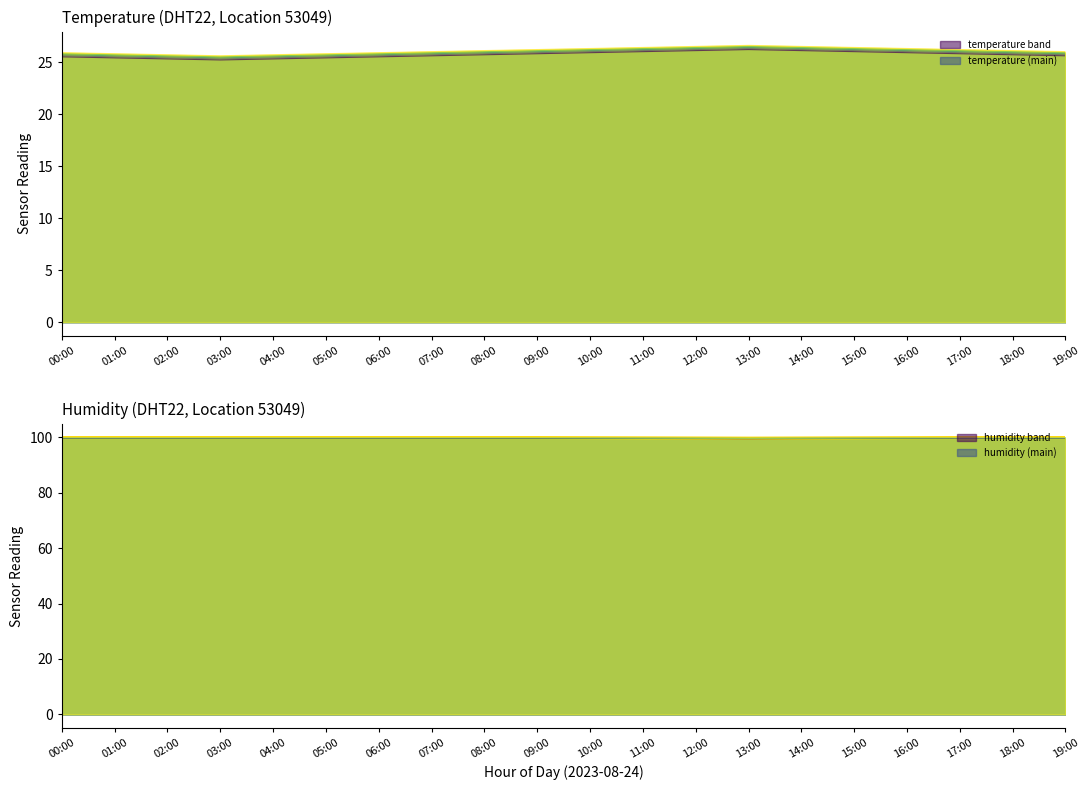

Is it true that temperature (main) equals 25.6 at 05:00?

True